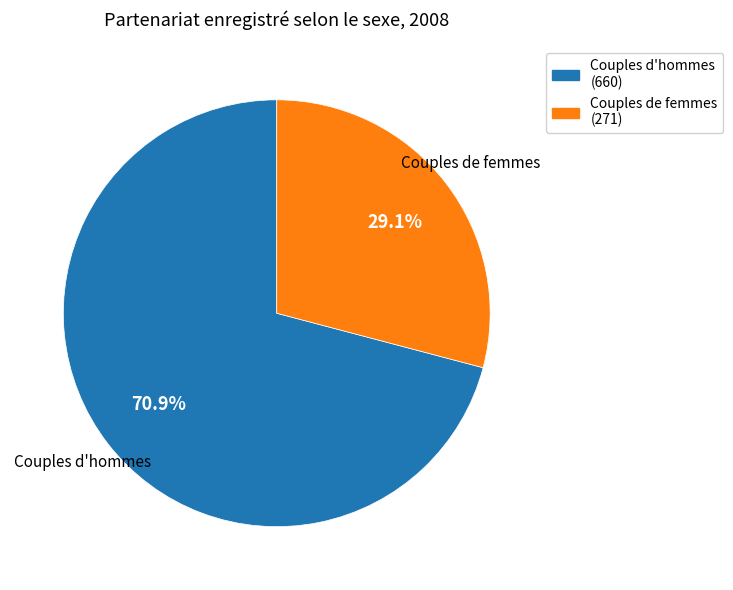

Rank the categories by value from lowest to highest.

Couples de femmes, Couples d'hommes